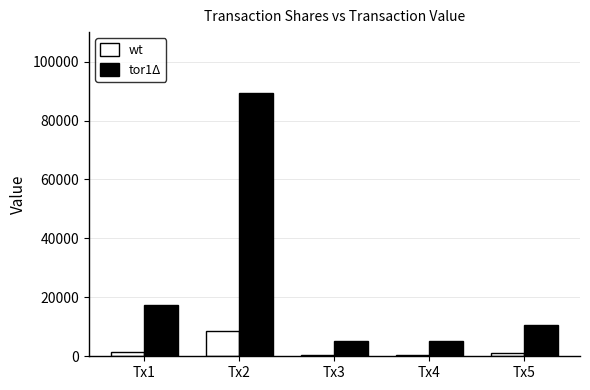

Rank the series at Tx3 from highest to lowest value.

tor1Δ, wt